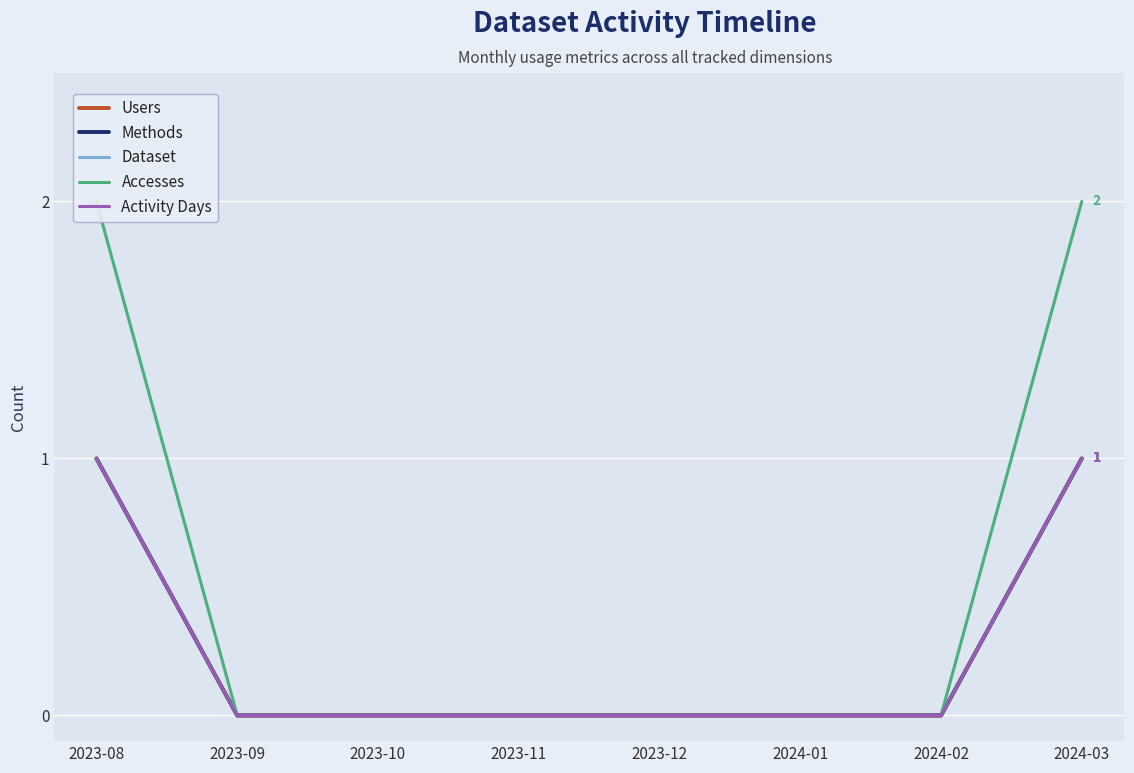

What is the maximum value for Methods?

1